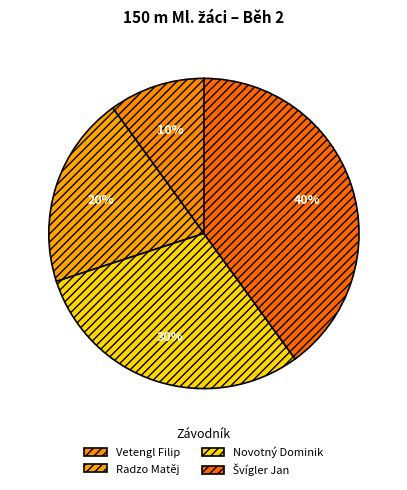

Is Radzo Matěj the majority of the pie?

No